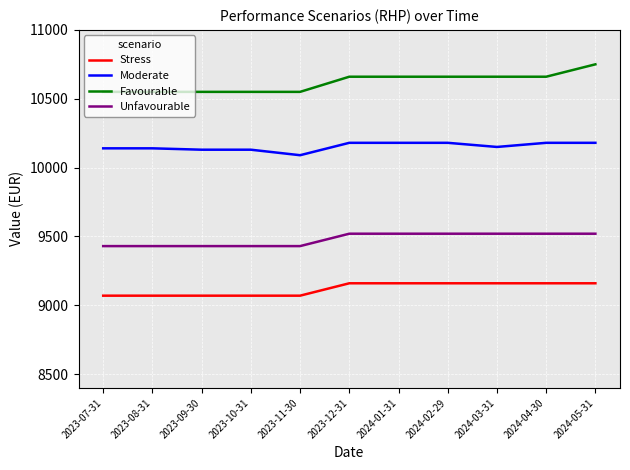

Which series has the largest total across all categories?

Favourable